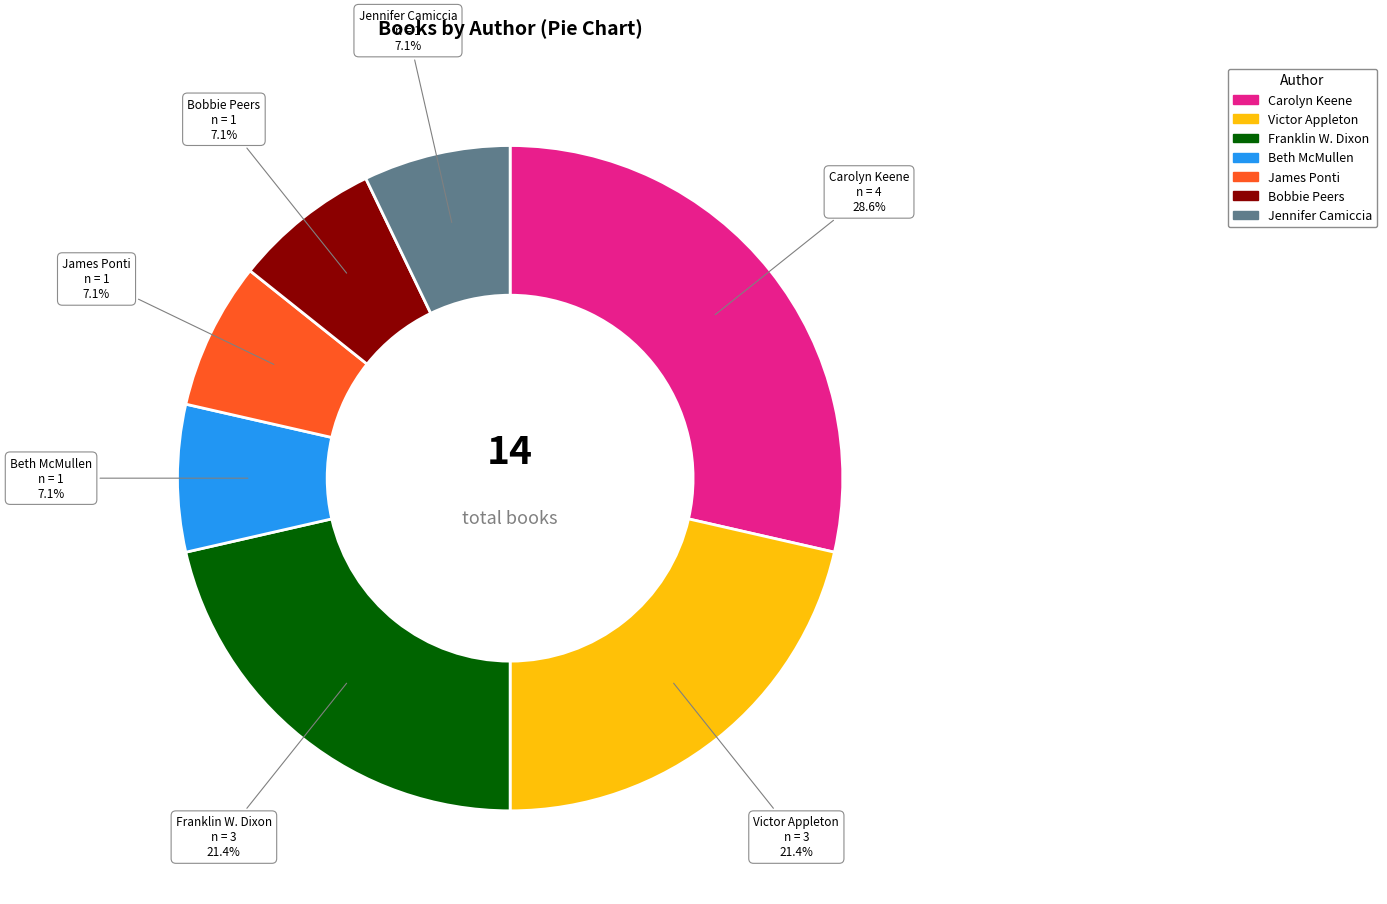

Is there any slice that represents more than half of the pie?

No